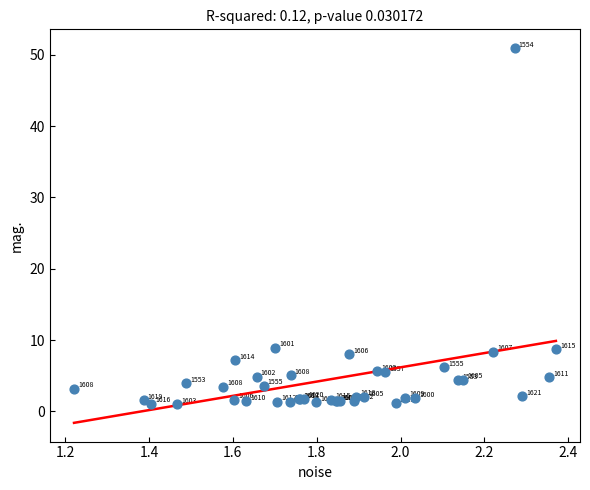

What Y value in the scatter plot is closest to 25?

8.9